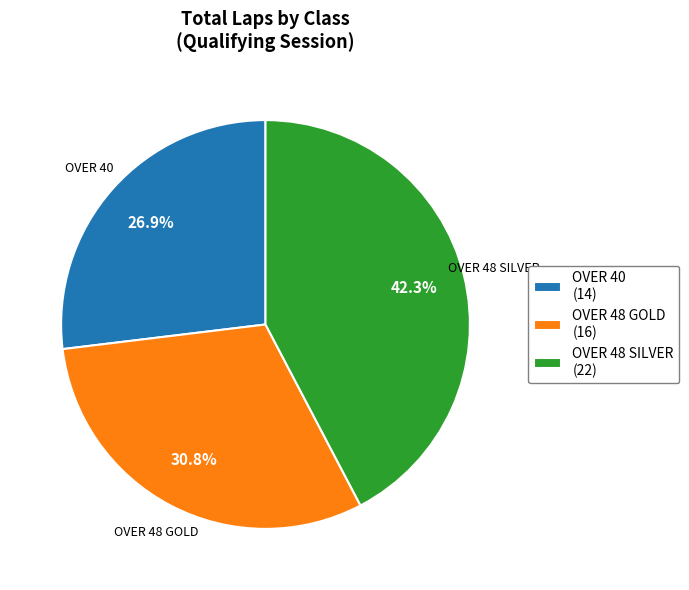

The OVER 40 slice represents 12% of the pie. True or false?

False